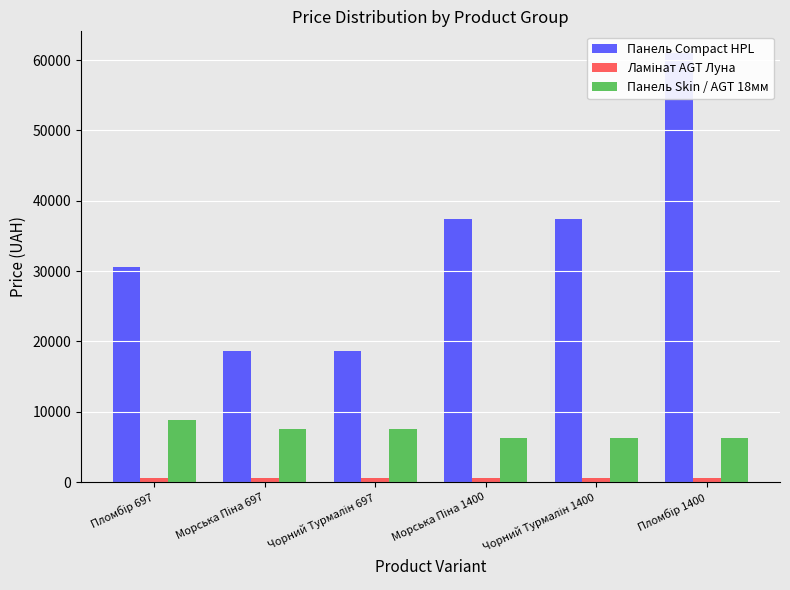

What is the minimum value for Панель Compact HPL?

18671.5